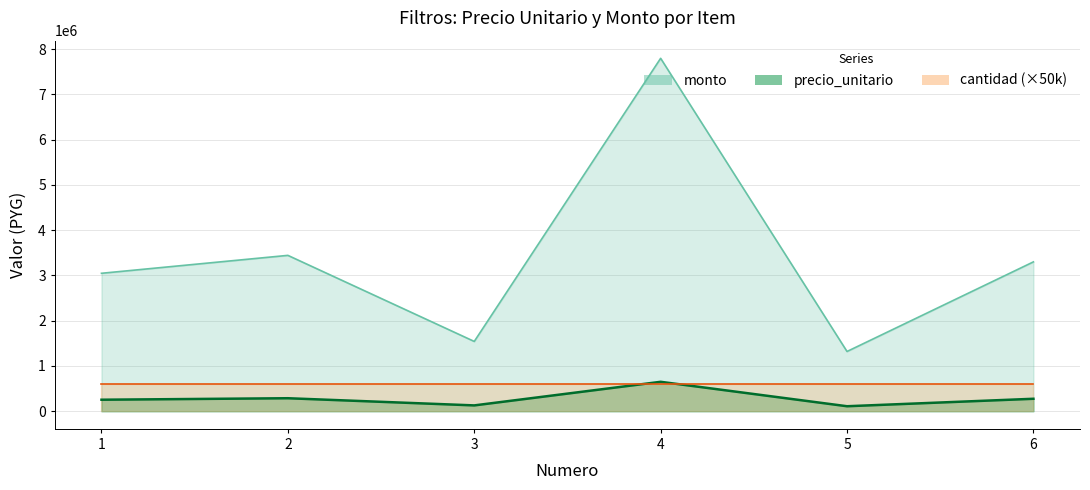

True or false: precio_unitario has a value of 110000 at 5.

True